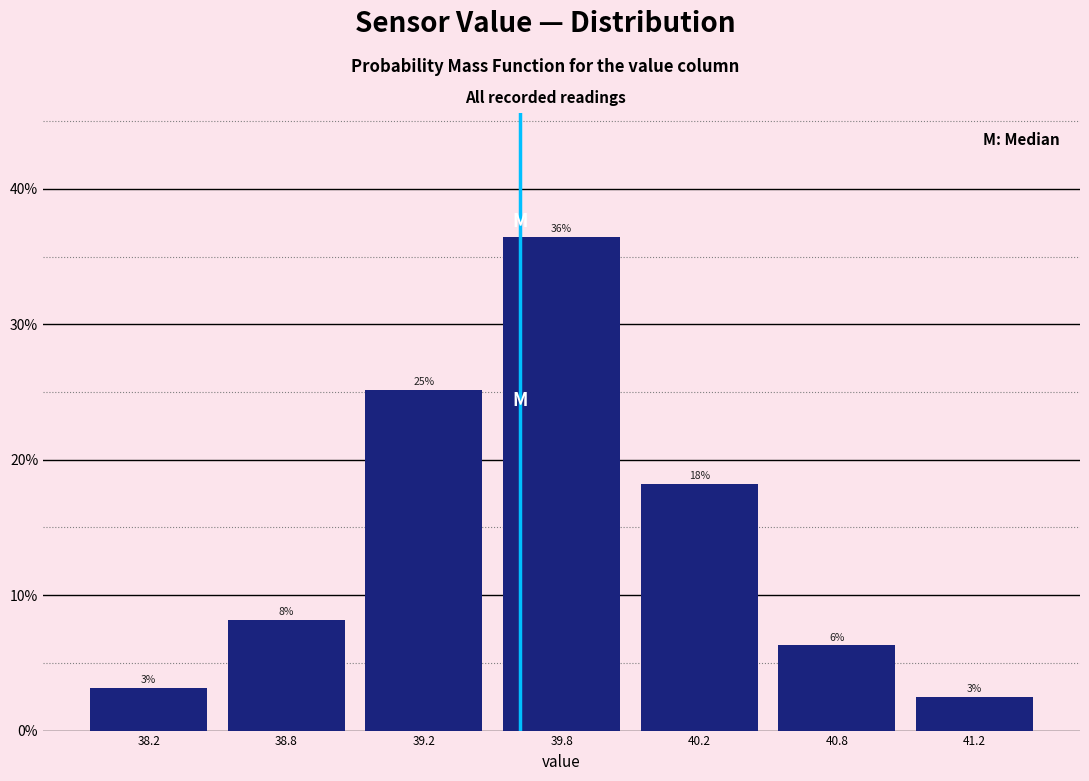

Does the chart contain any negative values?

No